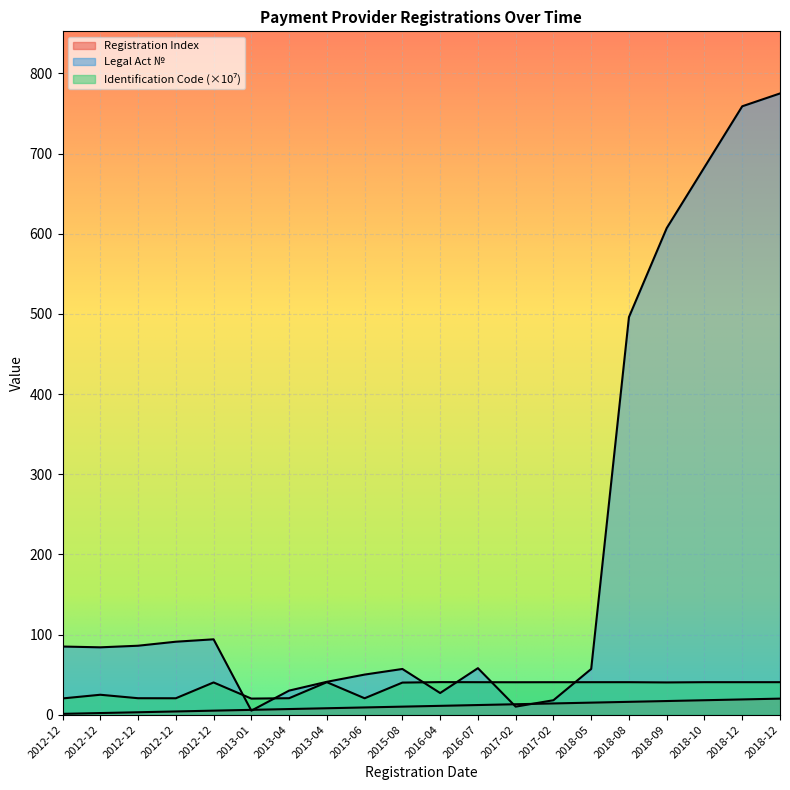

What is the label of the 17th point from the left?

2018-09